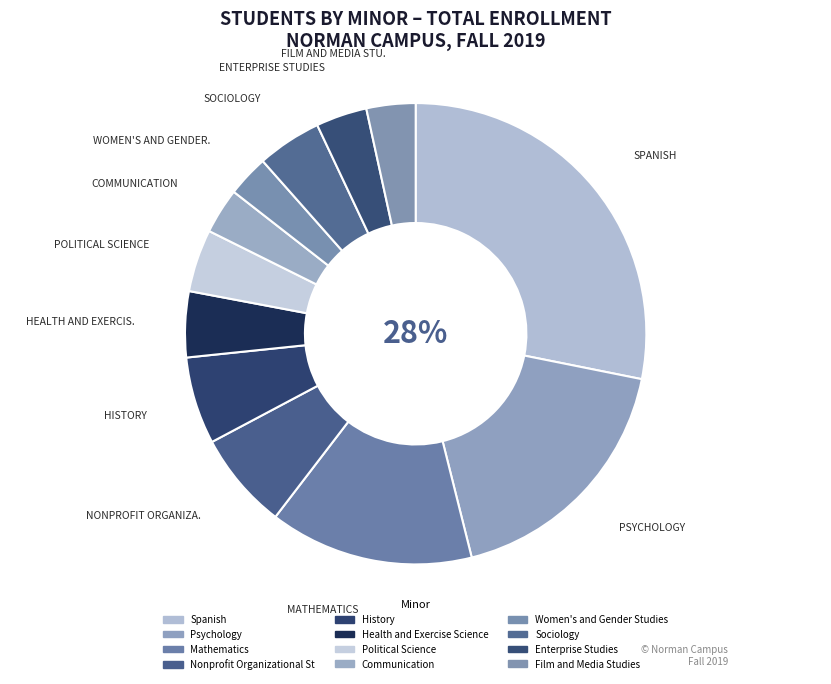

What percentage is NOT represented by Mathematics?

85.7%